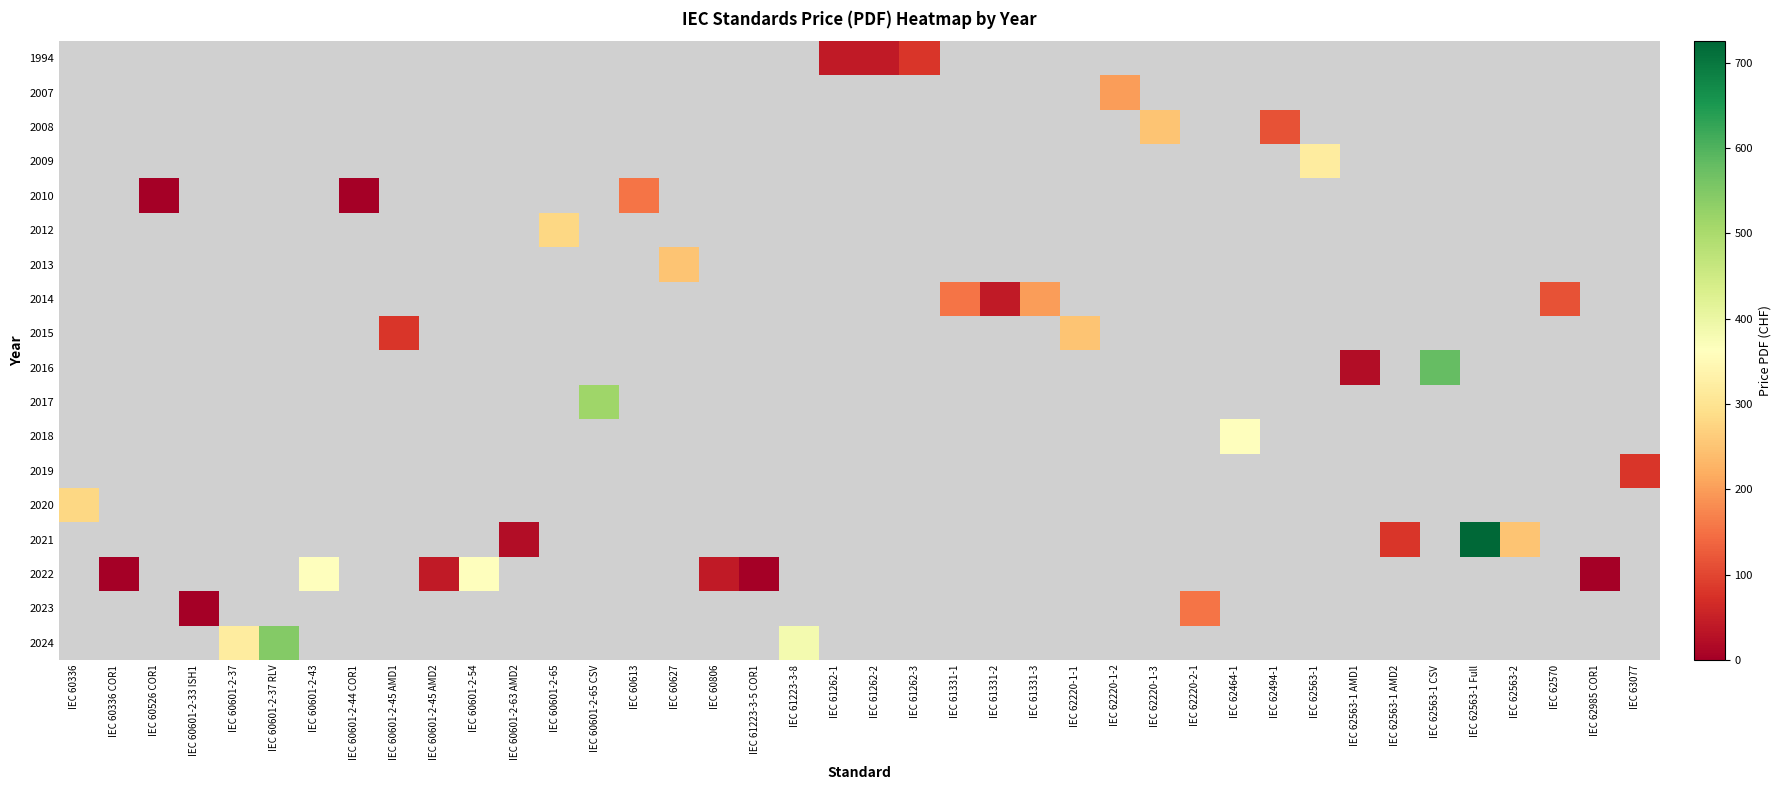

How many categories are shown in the chart?

40